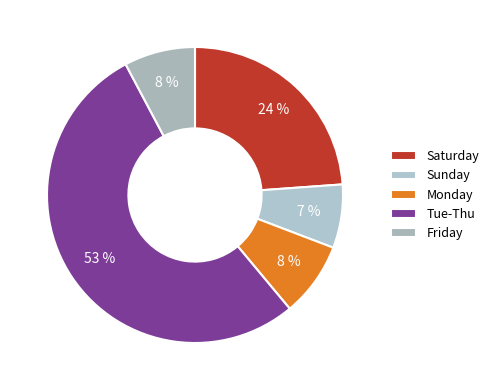

Count the number of slices in the pie.

5